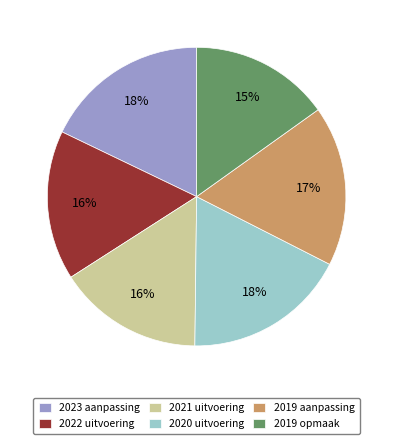

What is the smallest slice in the pie chart?

2019 opmaak